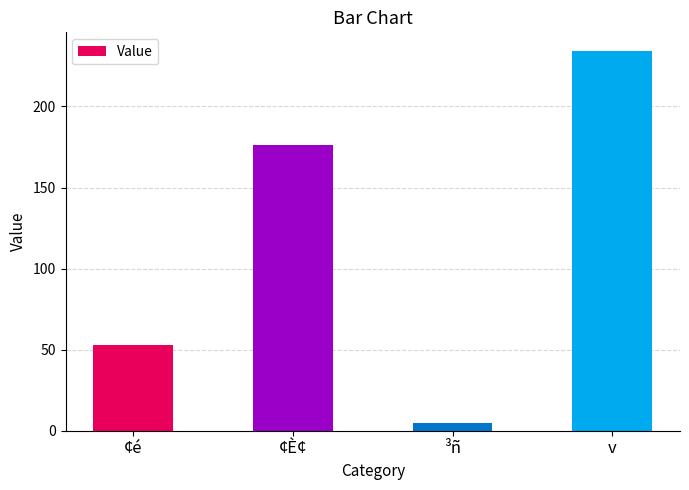

The chart shows a value of 98 at ¢È¢. True or false?

False